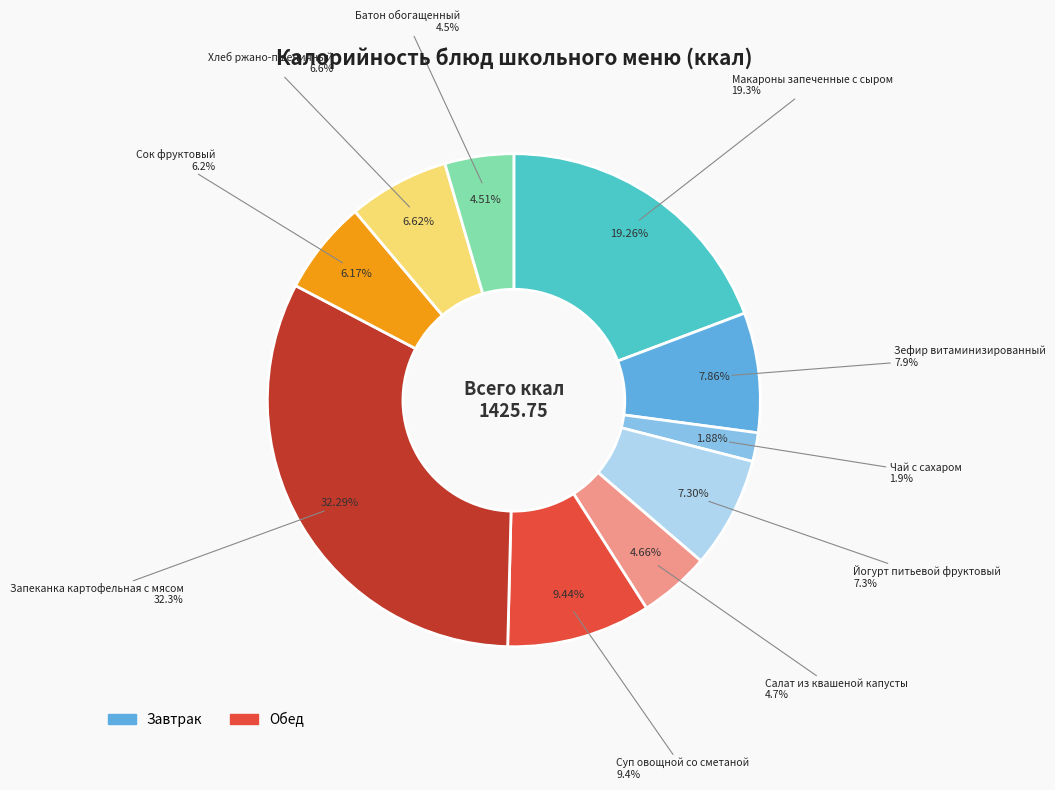

What is the smallest slice in the pie chart?

Чай с сахаром